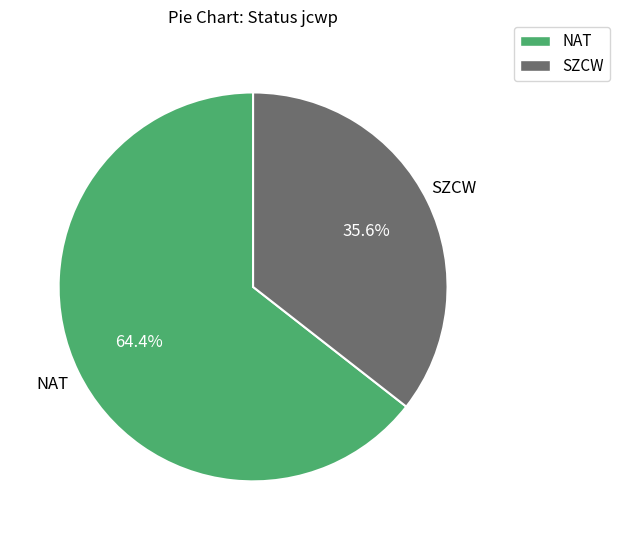

Is it true that NAT is 54% of the pie?

False